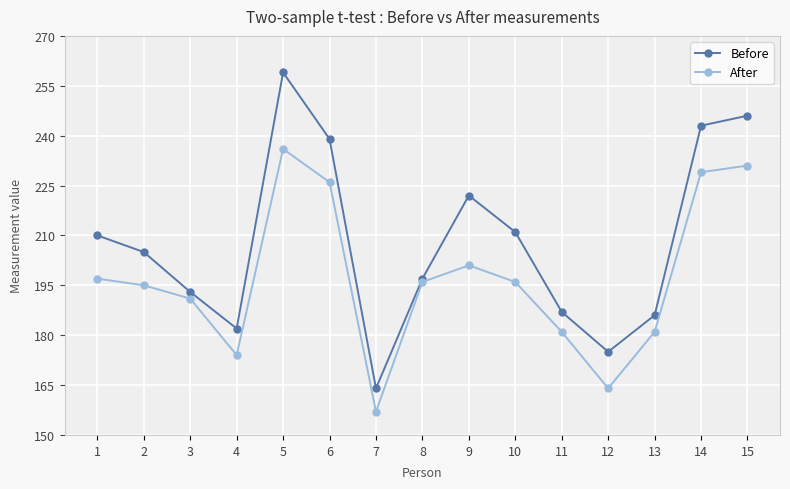

Reading left to right, what are all the values shown in this chart?

Before: 210	205	193	182	259	239	164	197	222	211	187	175	186	243	246
After: 197	195	191	174	236	226	157	196	201	196	181	164	181	229	231